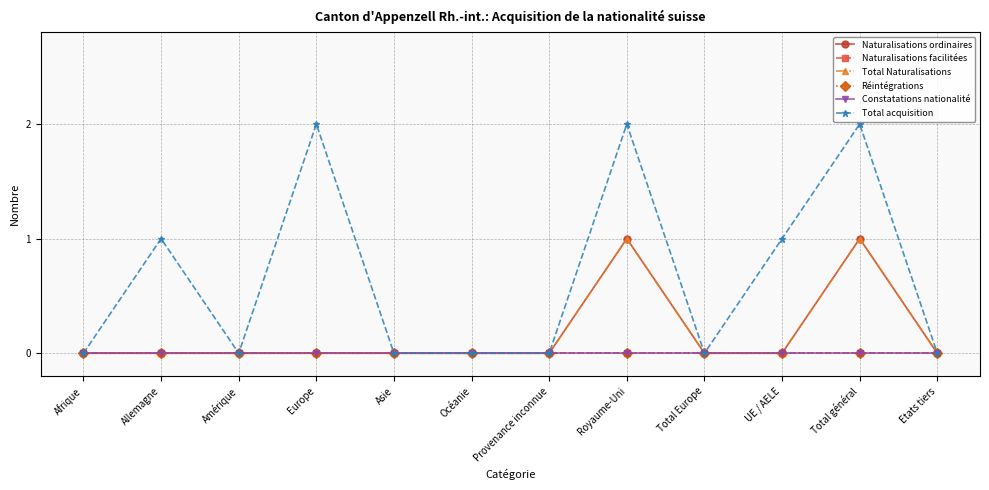

Which series changed the most between Allemagne and UE / AELE?

Naturalisations ordinaires